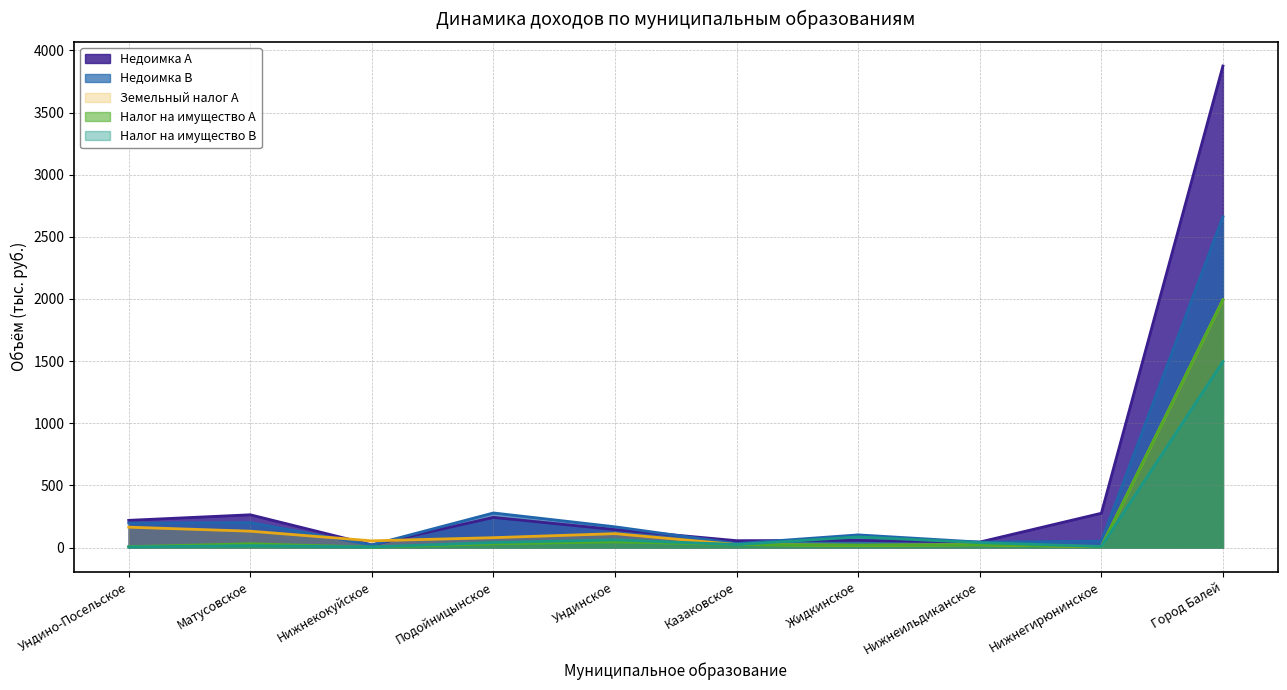

Is it true that Недоимка В equals 495.8 at Подойницынское?

False